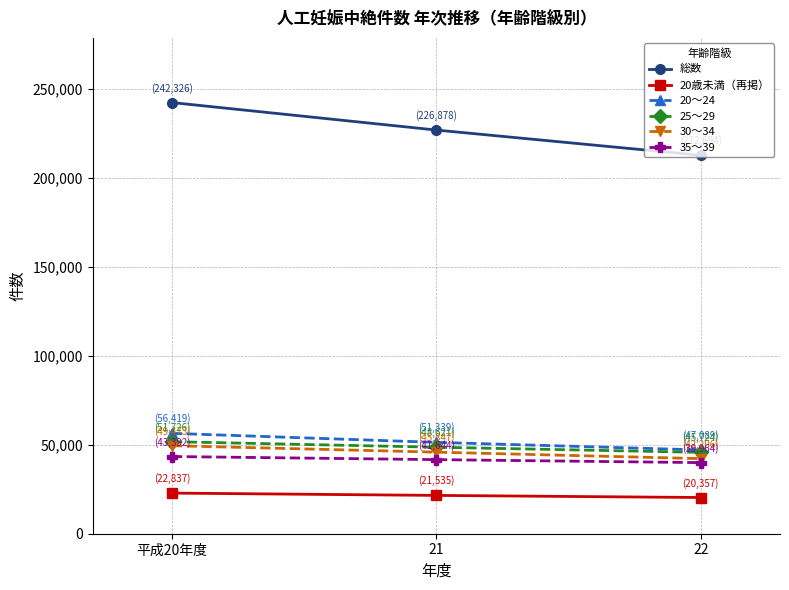

Reading left to right, extract all data points from this chart.

総数: 平成20年度=242326	21=226878	22=212694
20歳未満（再掲）: 平成20年度=22837	21=21535	22=20357
20～24: 平成20年度=56419	21=51339	22=47089
25～29: 平成20年度=51726	21=48621	22=45724
30～34: 平成20年度=49473	21=45847	22=42206
35～39: 平成20年度=43392	21=41644	22=39964